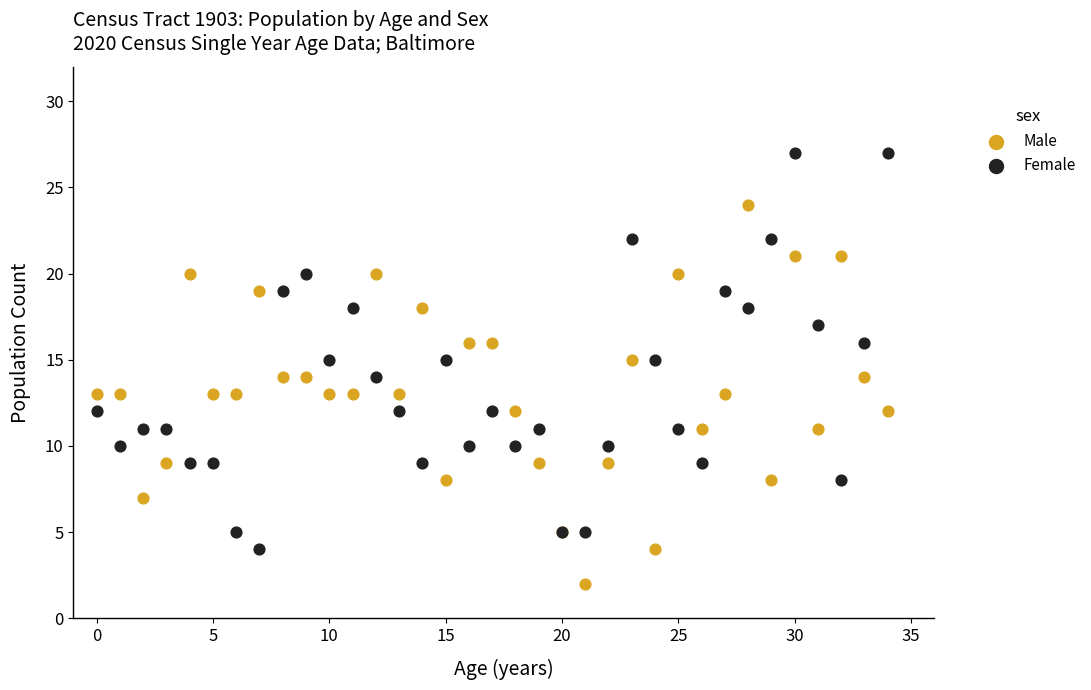

Which series reaches the maximum Y coordinate?

Female